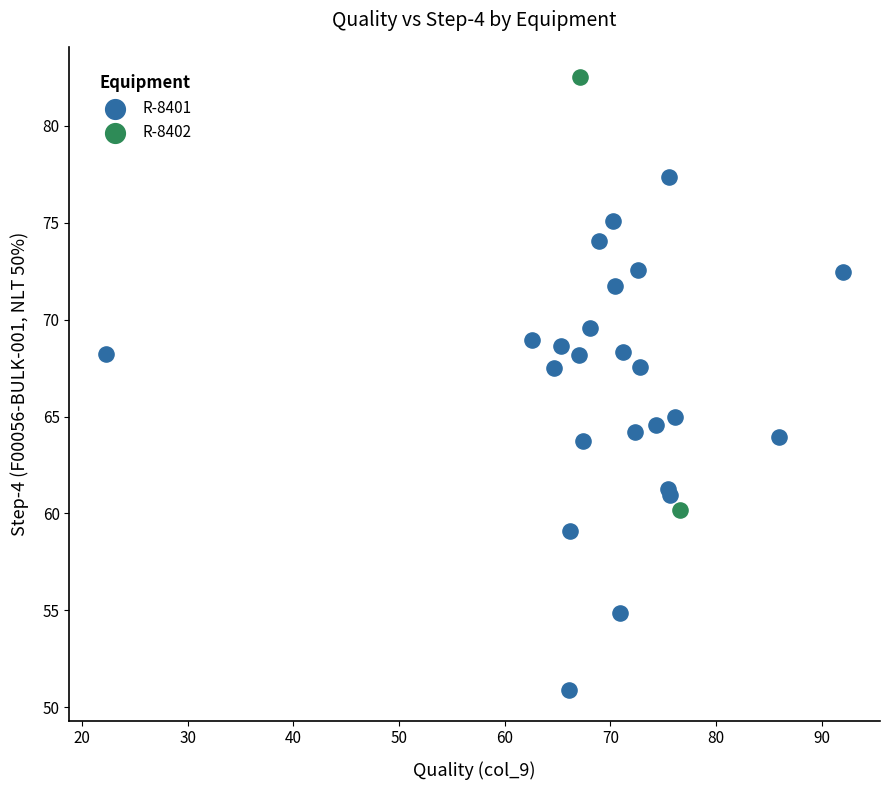

What are all the series names shown in the legend?

R-8401, R-8402